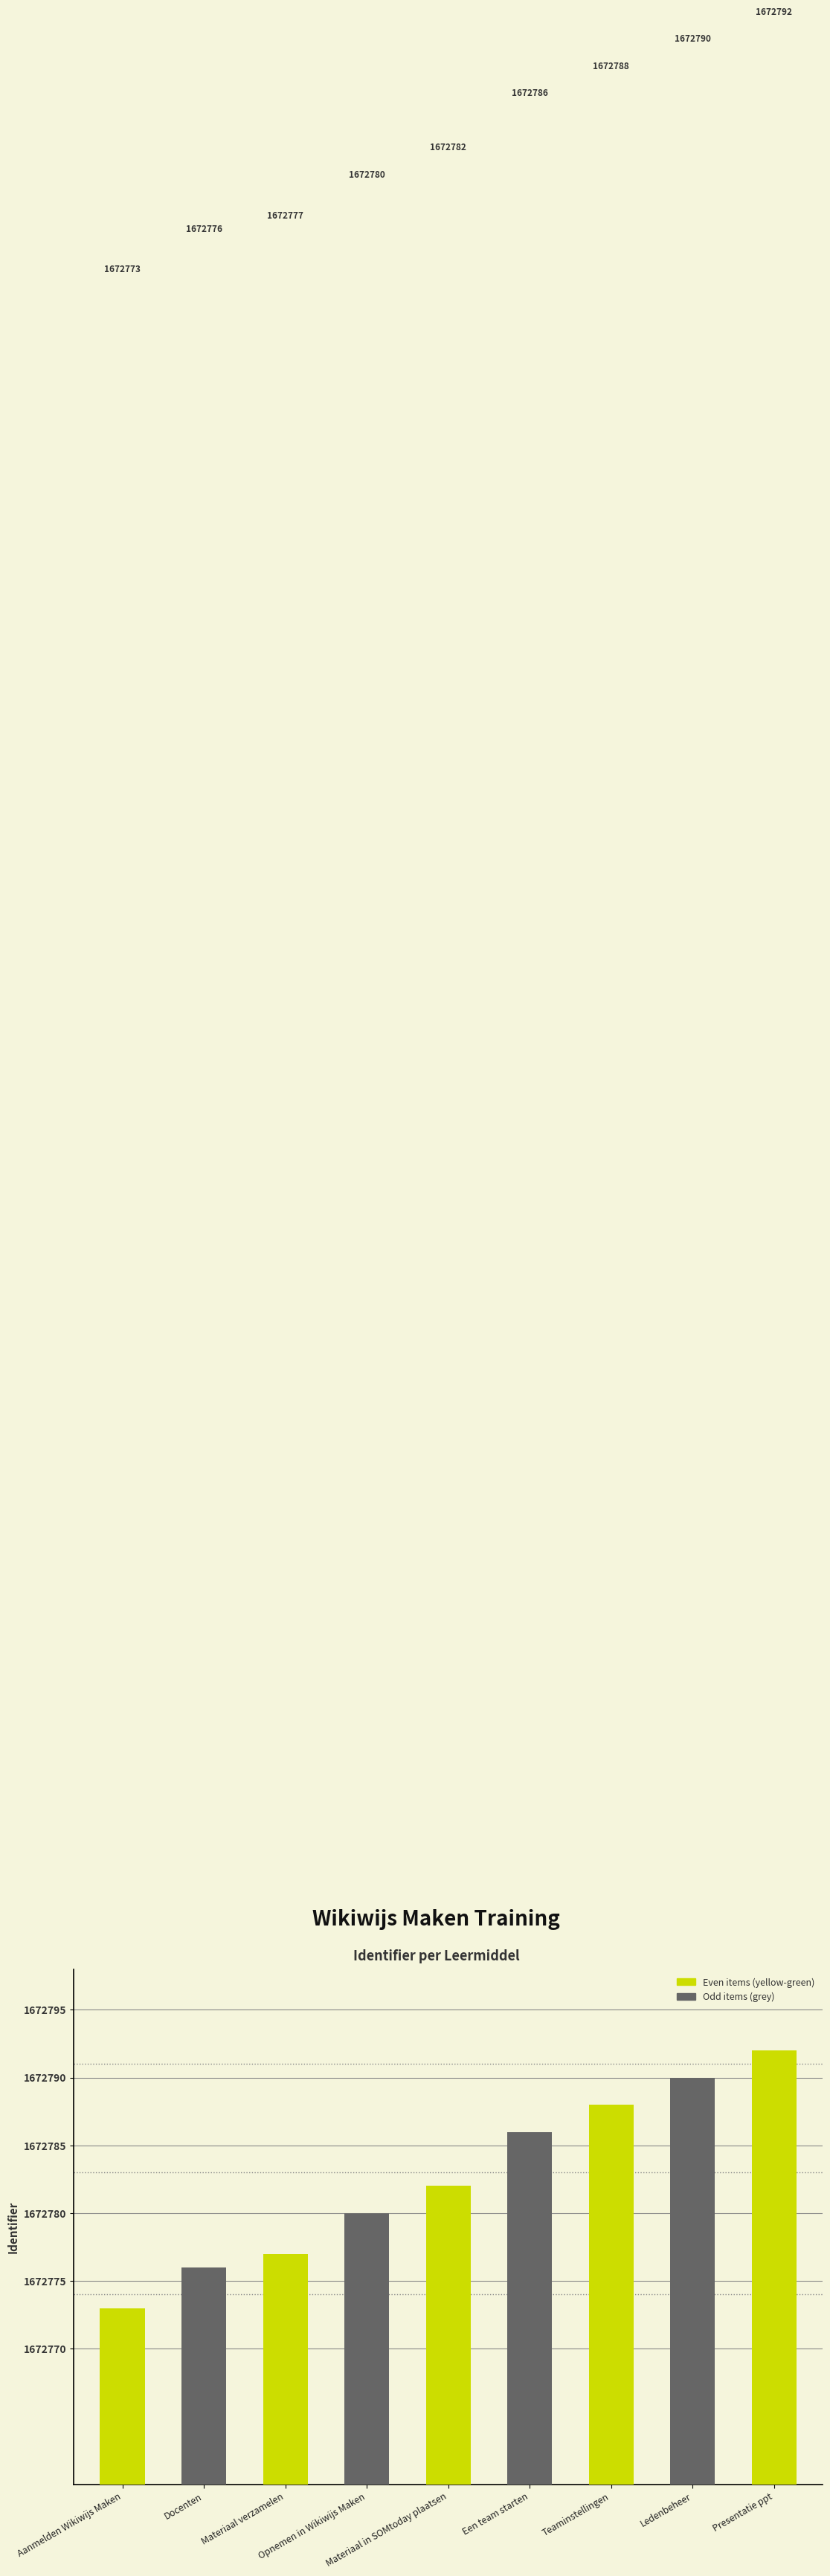

How many categories are shown in the chart?

9